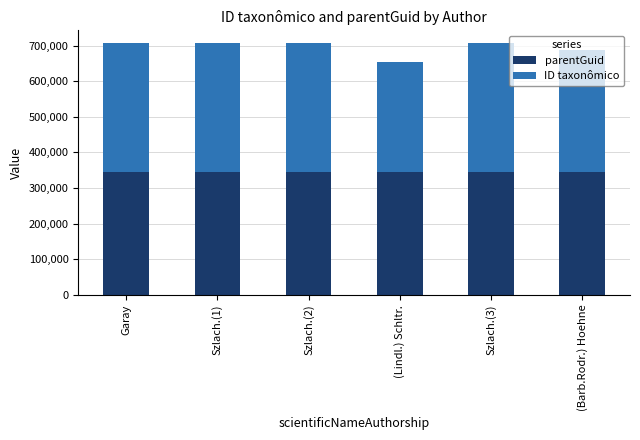

What is the total value across all series at (Lindl.) Schltr.?

653964